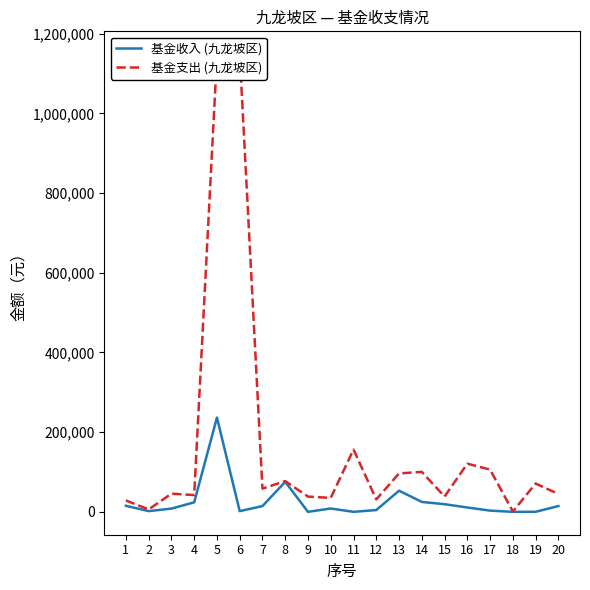

What is the approximate value of 基金收入 (九龙坡区) at 10?

8373.1